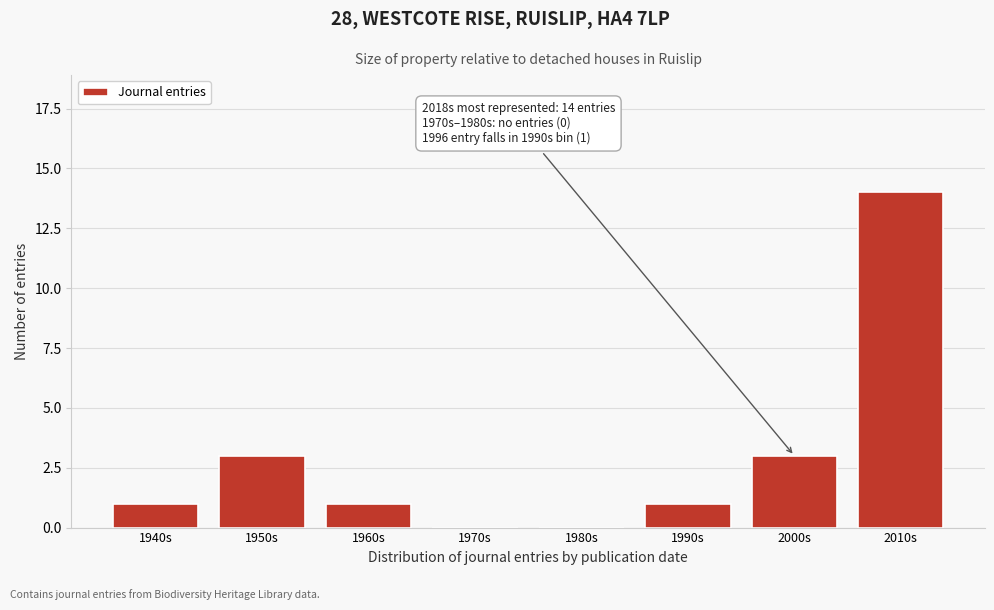

Reading left to right, extract all data points from this chart.

1940s=1	1950s=3	1960s=1	1970s=0	1980s=0	1990s=1	2000s=3	2010s=14